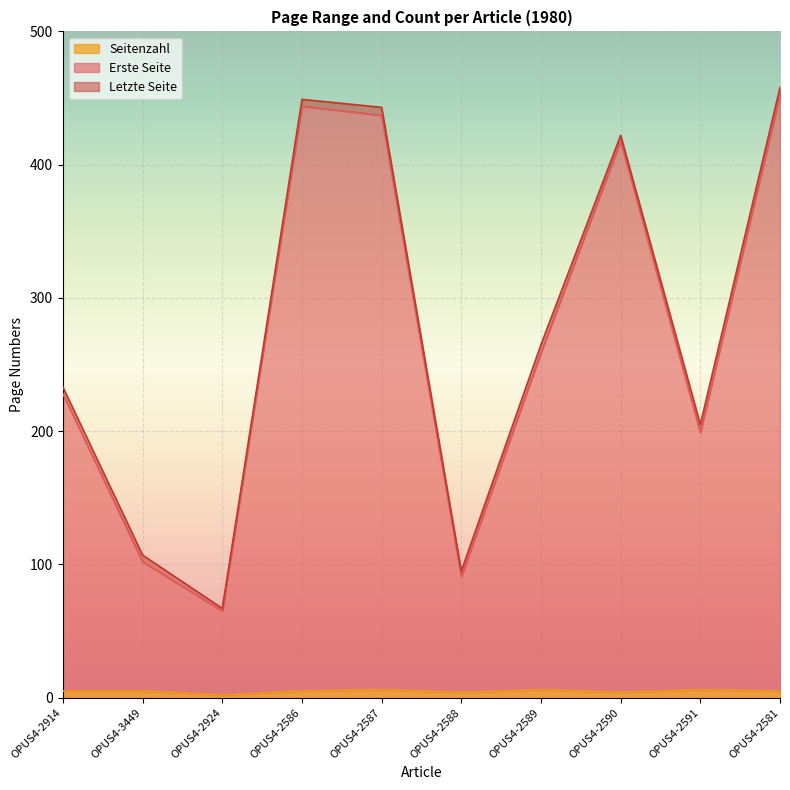

Reading right to left, list all the values displayed in this chart.

Erste Seite: OPUS4-2581=453	OPUS4-2591=199	OPUS4-2590=418	OPUS4-2589=259	OPUS4-2588=91	OPUS4-2587=437	OPUS4-2586=444	OPUS4-2924=65	OPUS4-3449=102	OPUS4-2914=228
Letzte Seite: OPUS4-2581=458	OPUS4-2591=205	OPUS4-2590=422	OPUS4-2589=265	OPUS4-2588=95	OPUS4-2587=443	OPUS4-2586=449	OPUS4-2924=67	OPUS4-3449=107	OPUS4-2914=233
Seitenzahl: OPUS4-2581=5	OPUS4-2591=6	OPUS4-2590=4	OPUS4-2589=6	OPUS4-2588=4	OPUS4-2587=6	OPUS4-2586=5	OPUS4-2924=2	OPUS4-3449=5	OPUS4-2914=5